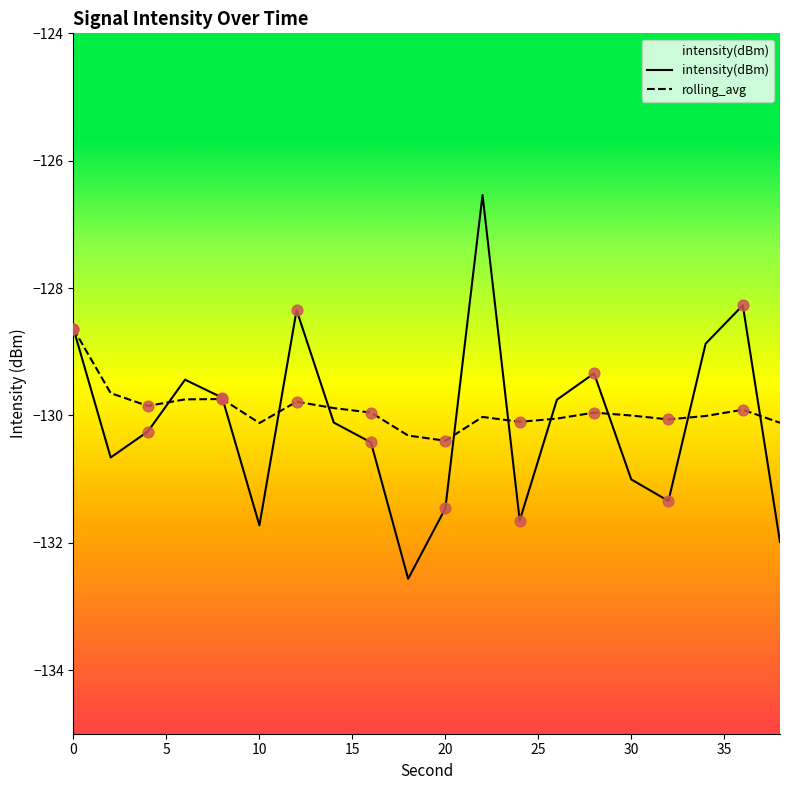

Which series has the largest total across all categories?

rolling_avg